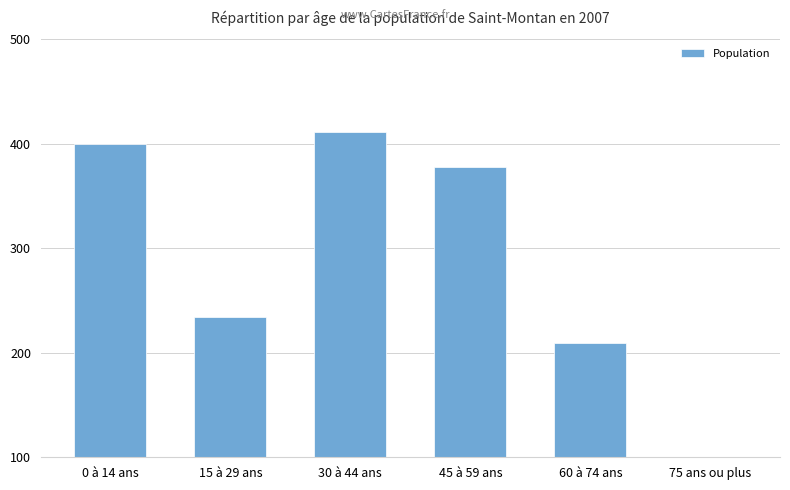

Count the number of data series in this chart.

1